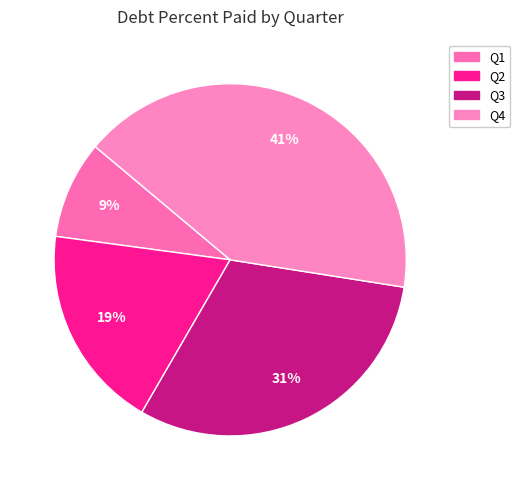

To the nearest percent, what portion does Q2 represent?

19%